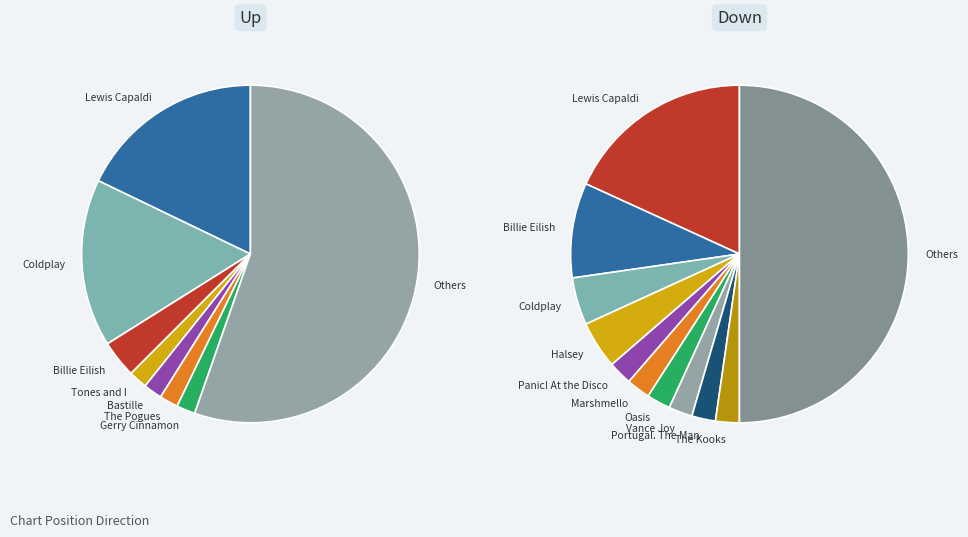

Combined, do down and up account for over 50%?

Yes